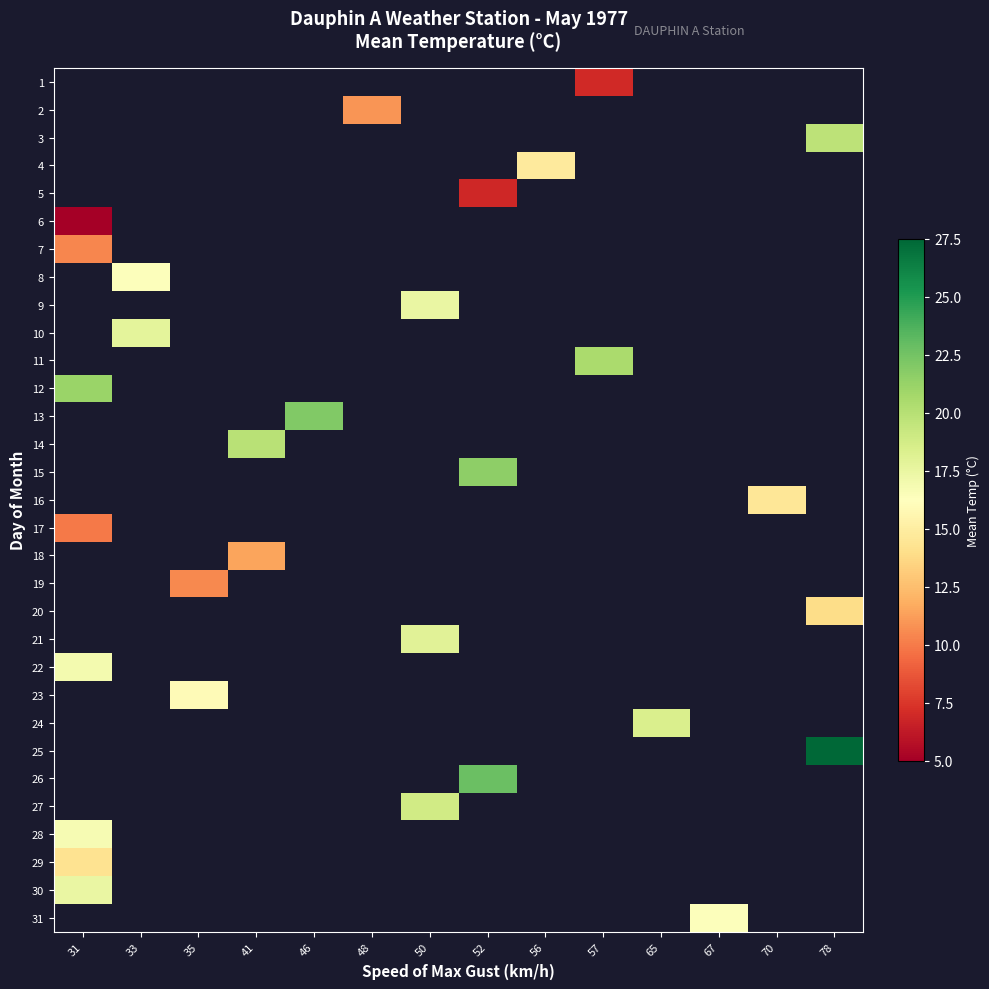

How many series are shown in this chart?

31